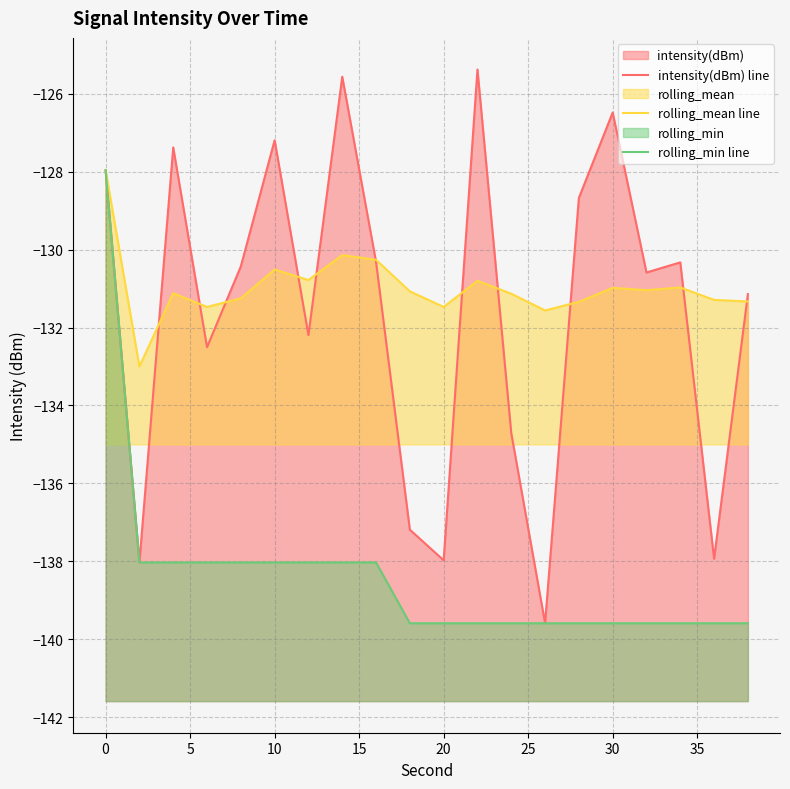

Between 5 and 30, which series saw the biggest shift?

intensity(dBm) line